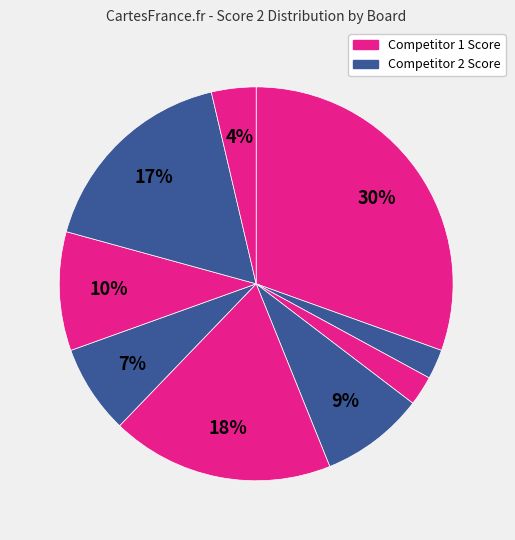

Which category has the biggest portion of the pie?

Board 1